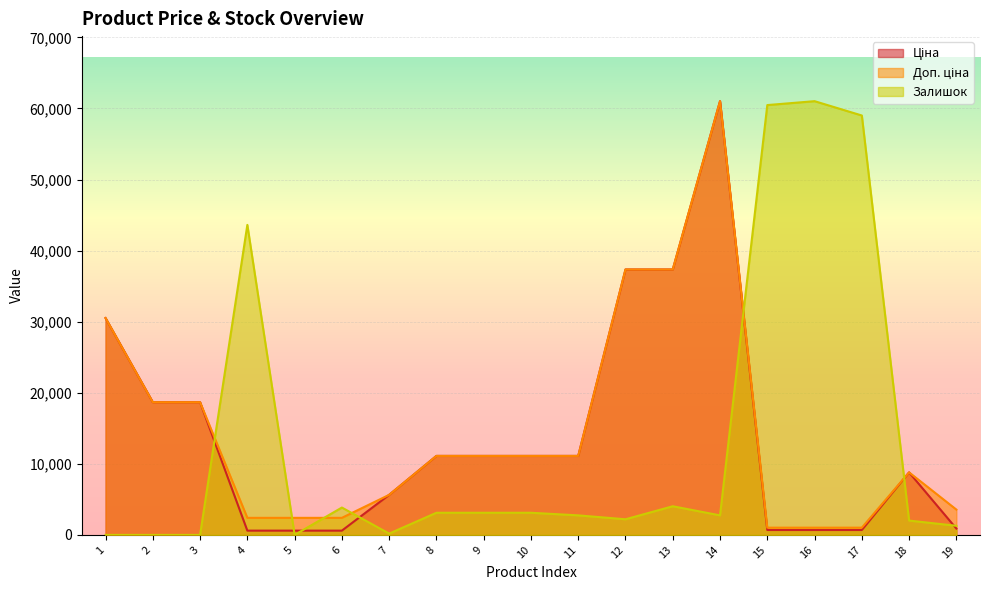

At 16, list the series in order from largest to smallest.

Залишок, Доп. ціна, Ціна